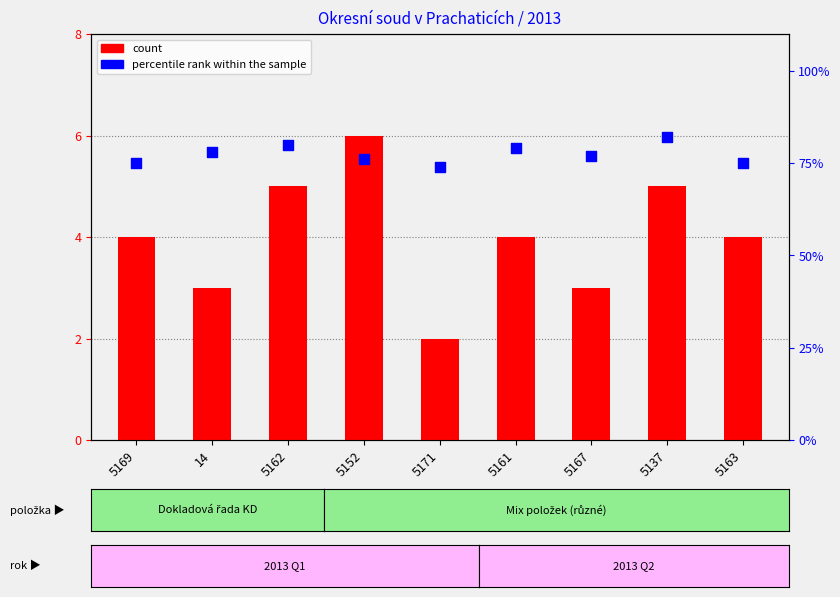

Which series reaches the minimum Y coordinate?

count